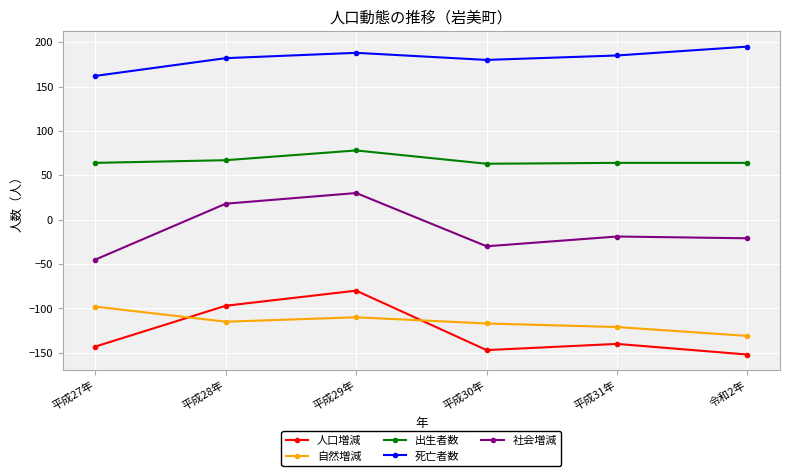

The value of 人口増減 at 平成29年 is -80. True or false?

True